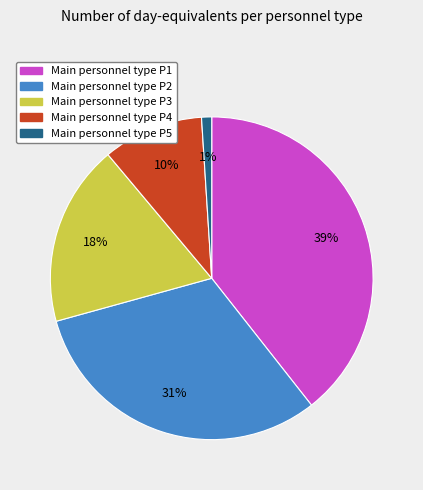

Does any single category account for the majority?

No